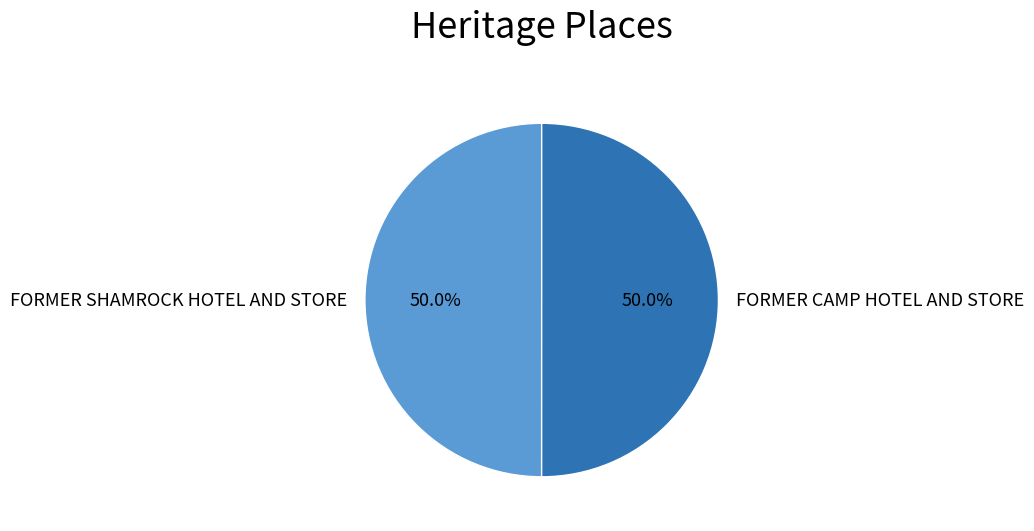

Approximately how many times larger is the value at FORMER SHAMROCK HOTEL AND STORE compared to FORMER CAMP HOTEL AND STORE?

1.0